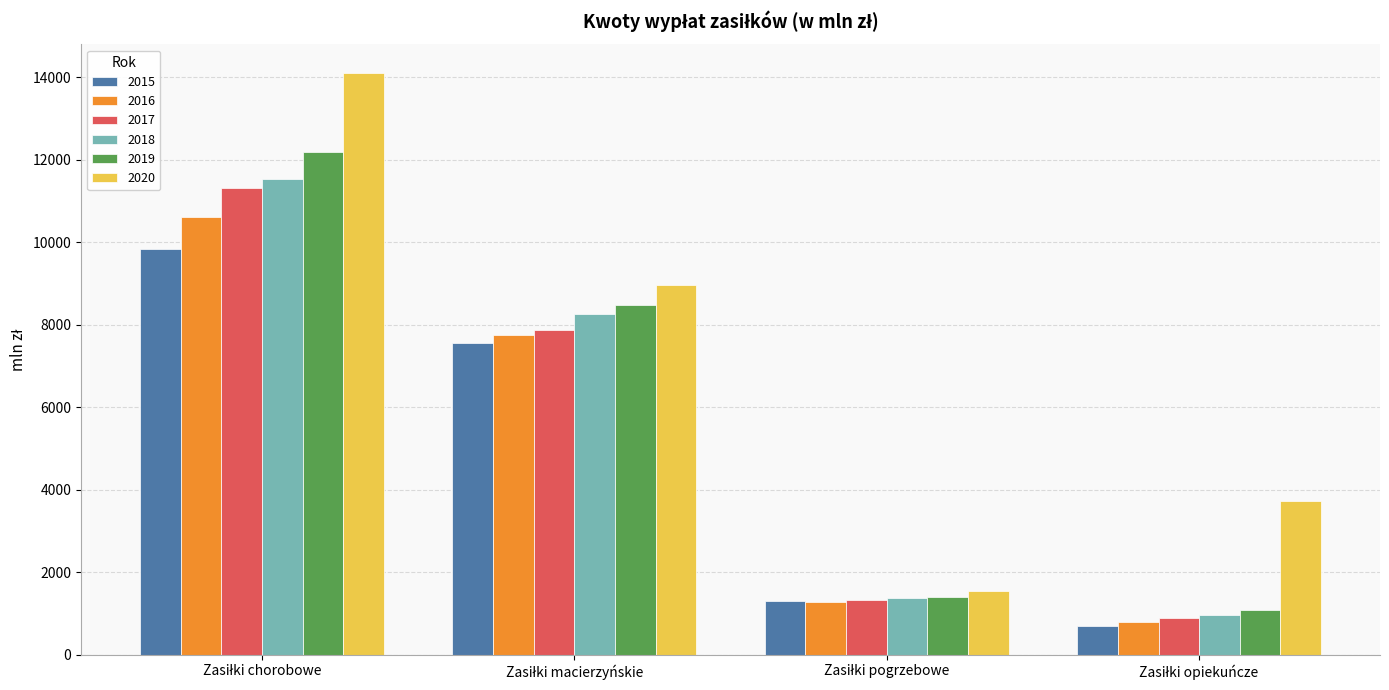

What is the sum of all 2019 values?

23129.6